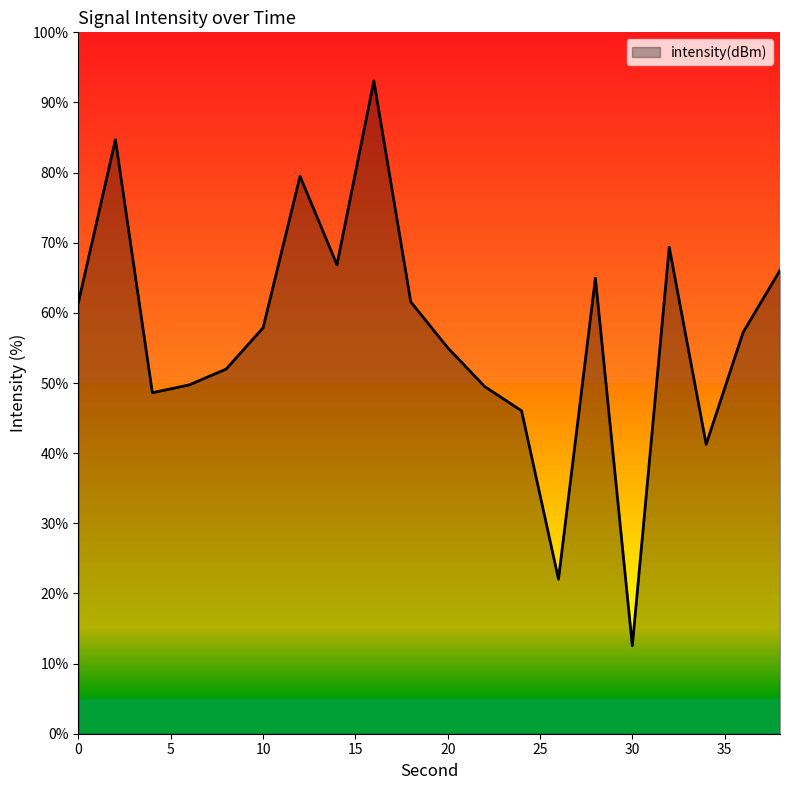

What is the difference between the maximum and minimum values?

80.5